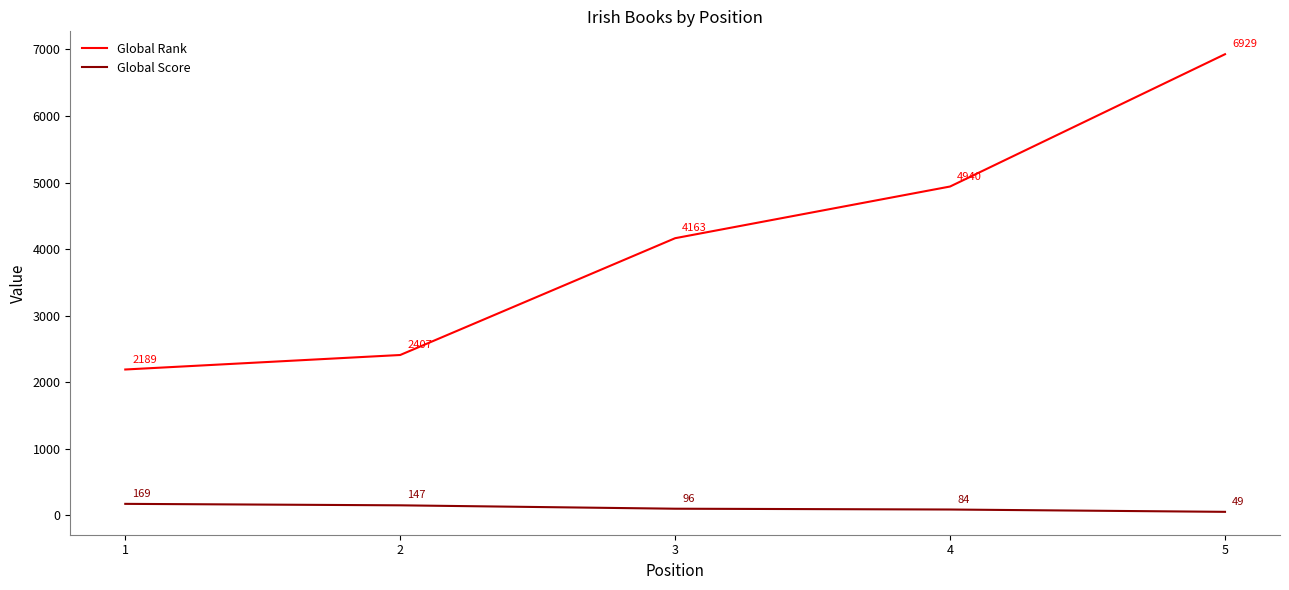

Is it true that Global Score equals 84 at 4?

True